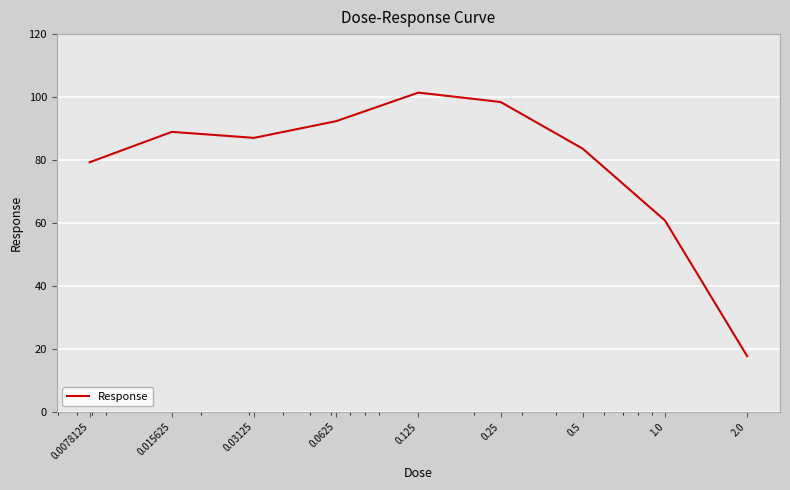

What is the average value?

78.8